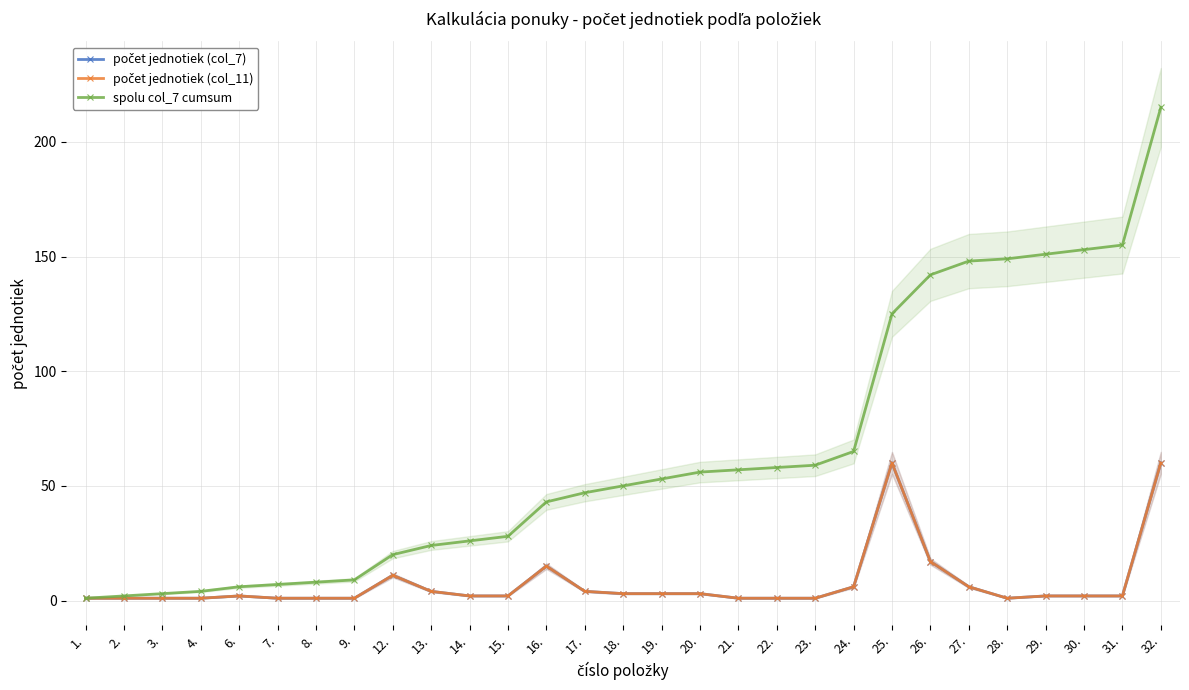

What is the difference between the maximum and minimum values in the počet jednotiek (col_11) series?

59